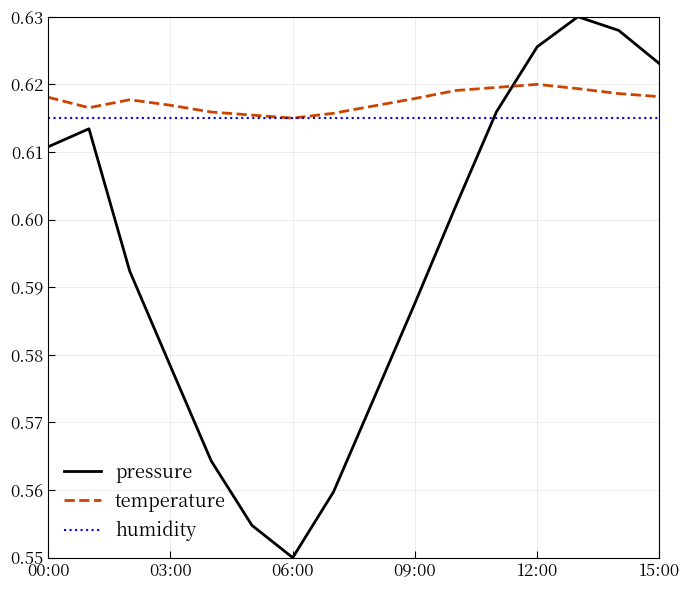

Rank the series by their maximum value, from highest to lowest.

pressure, temperature, humidity